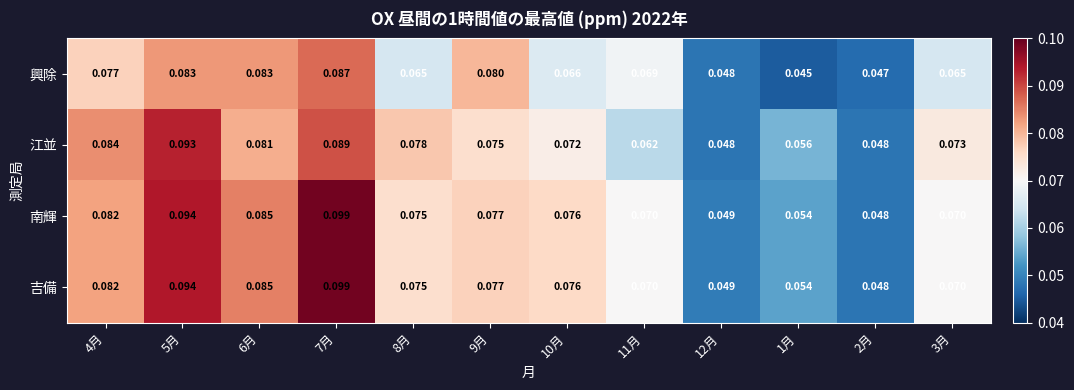

Is the value of 江並 at 1月 greater than the value of 吉備 at 4月?

No